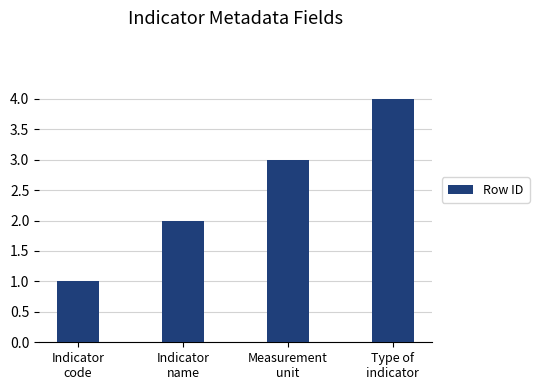

At which category does the chart reach its peak across all series?

Type of
indicator